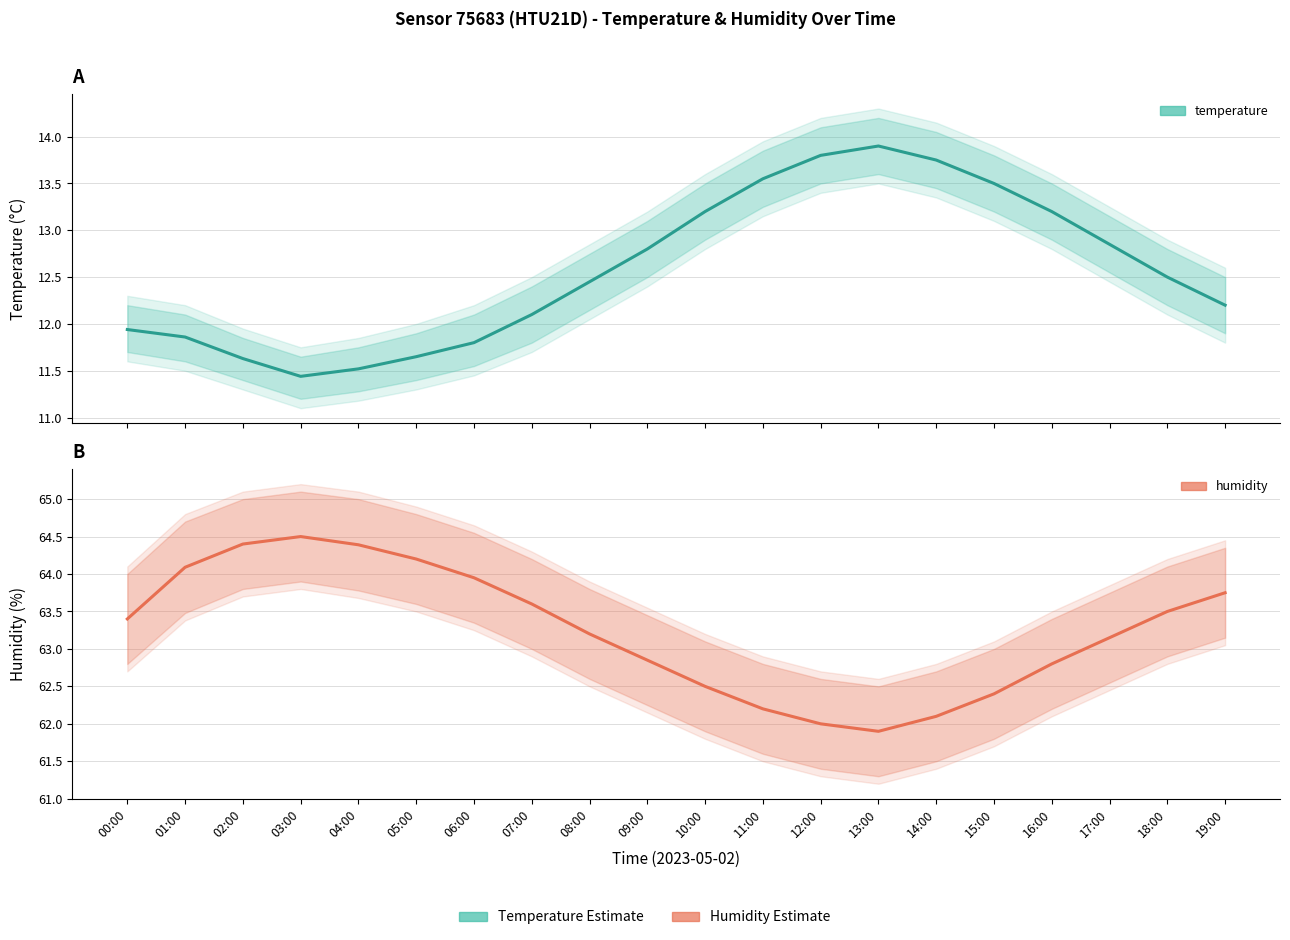

What is the value of the humidity point at the 6th from the left?

64.2